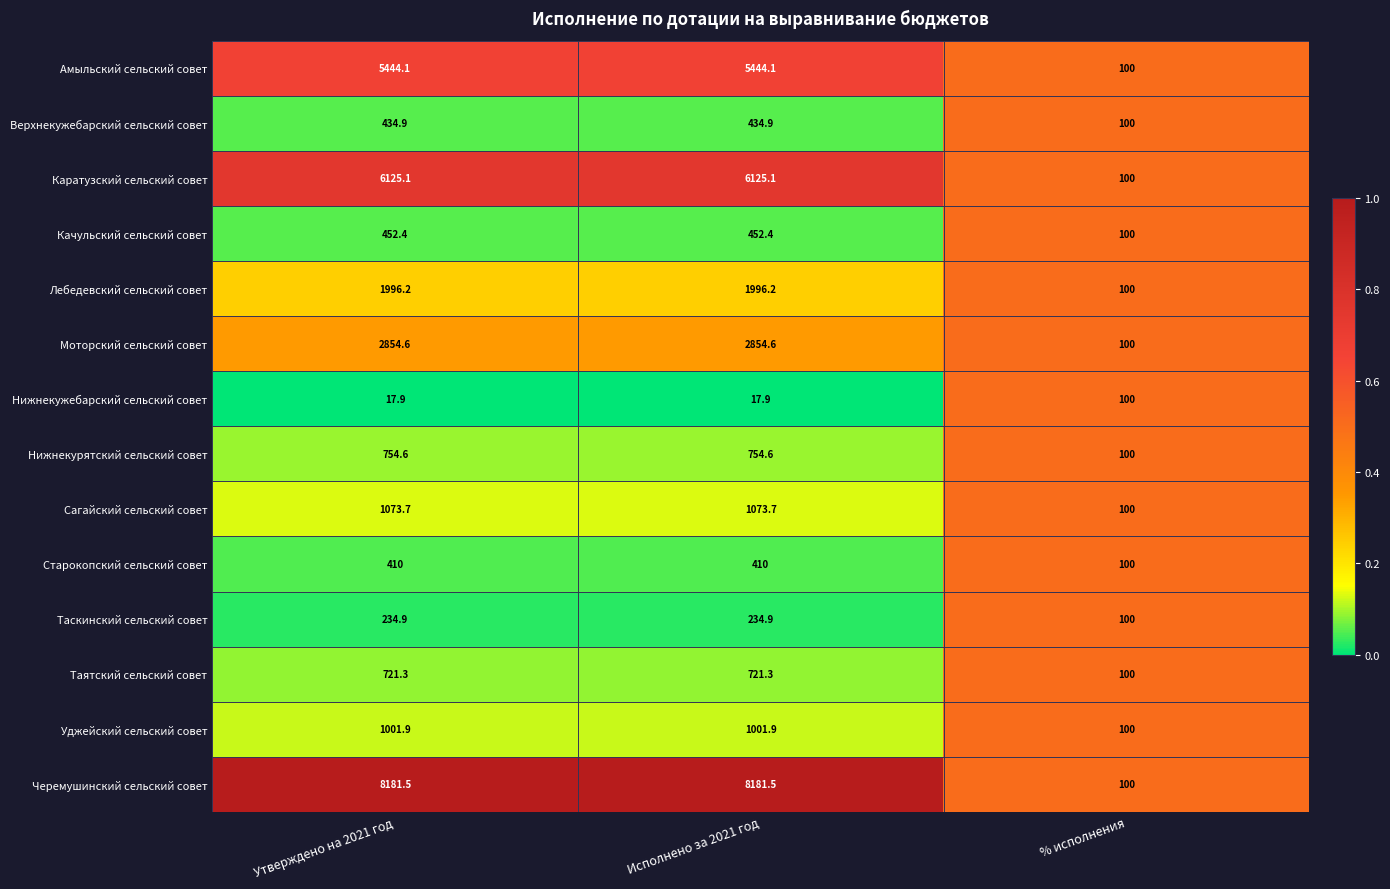

Rank the series by their maximum value, from highest to lowest.

Черемушинский сельский совет, Каратузский сельский совет, Амыльский сельский совет, Моторский сельский совет, Лебедевский сельский совет, Сагайский сельский совет, Уджейский сельский совет, Нижнекурятский сельский совет, Таятский сельский совет, Качульский сельский совет, Верхнекужебарский сельский совет, Старокопский сельский совет, Таскинский сельский совет, Нижнекужебарский сельский совет